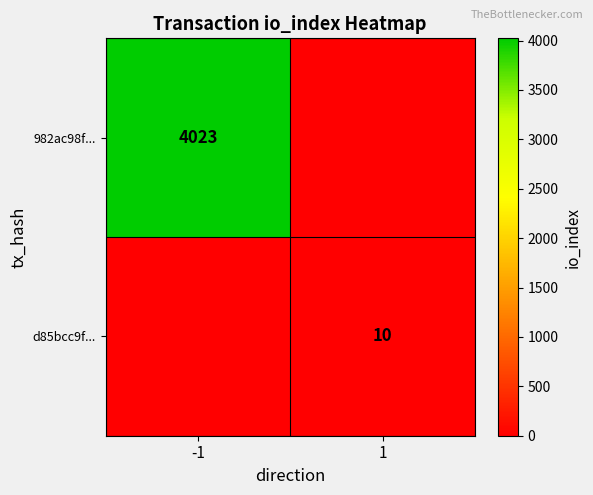

True or false: d85bcc9f... has a value of 10 at 1.

True